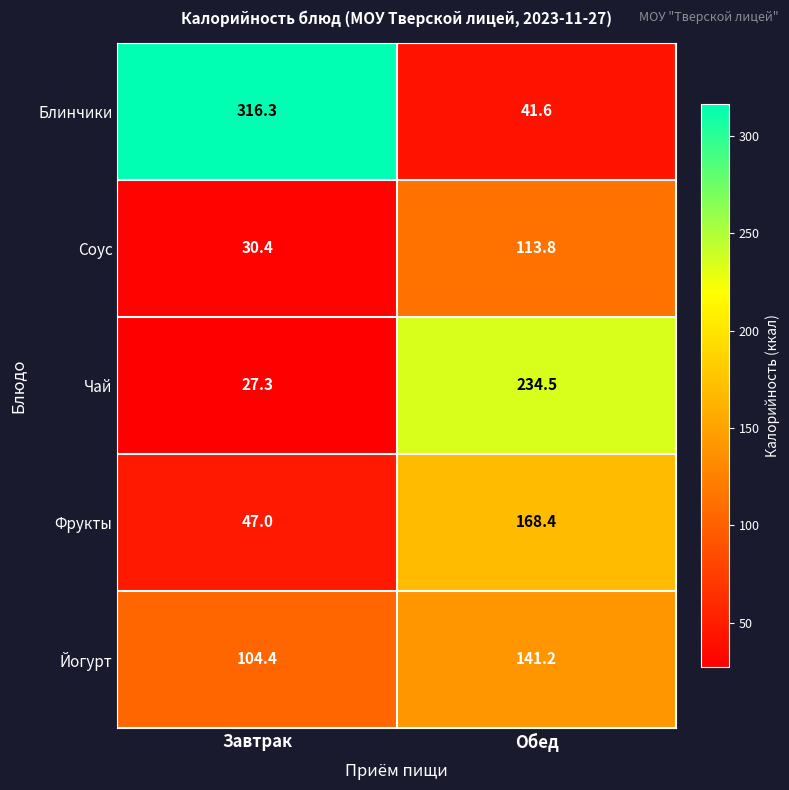

Which series has the largest range (max minus min)?

Блинчики